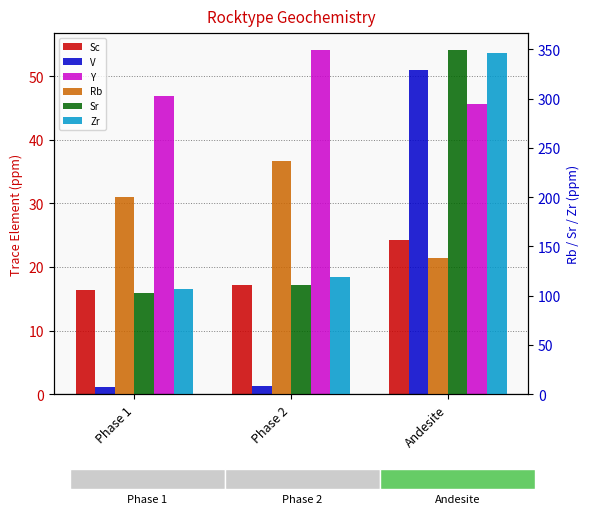

Reading left to right, what are all the values shown in this chart?

Sc: Phase 1=16.4	Phase 2=17.2	Andesite=24.3
V: Phase 1=1.2	Phase 2=1.3	Andesite=50.9
Y: Phase 1=46.9	Phase 2=54.0	Andesite=45.7
Rb: Phase 1=200.0	Phase 2=236.4	Andesite=138.6
Sr: Phase 1=102.4	Phase 2=111.2	Andesite=348.9
Zr: Phase 1=107.3	Phase 2=119.3	Andesite=346.4